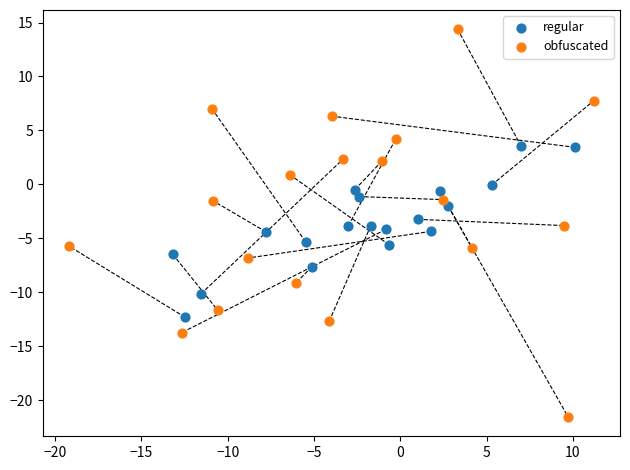

Which series has the widest spread of Y values?

obfuscated